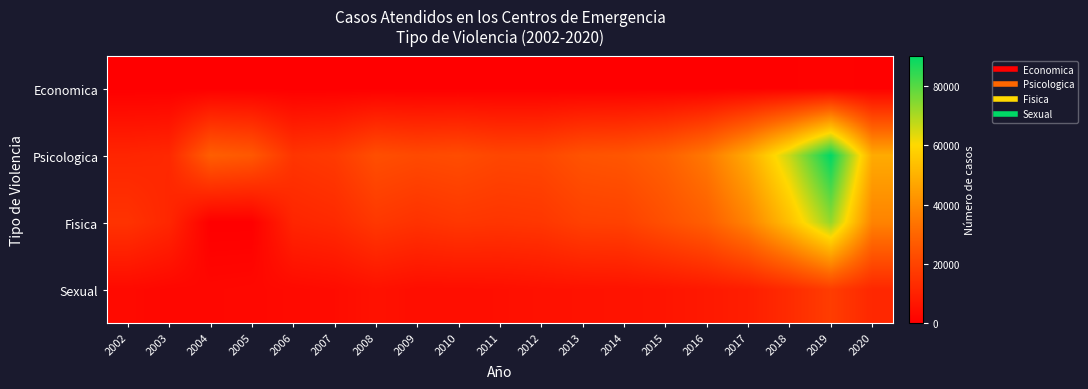

Between 2004 and 2006, which is larger?

2004